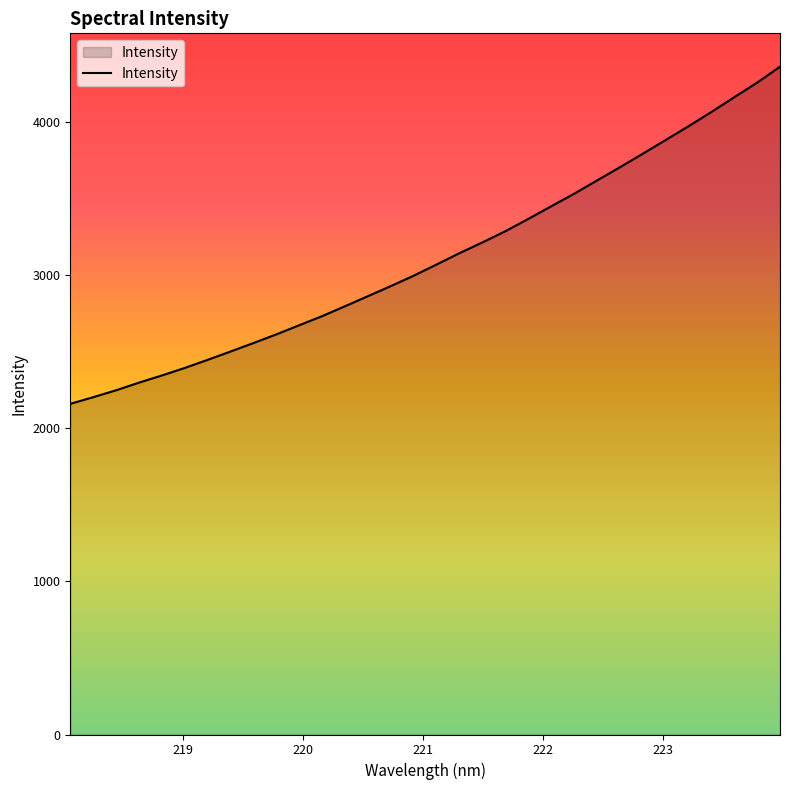

What is the minimum value shown in the chart?

2157.9